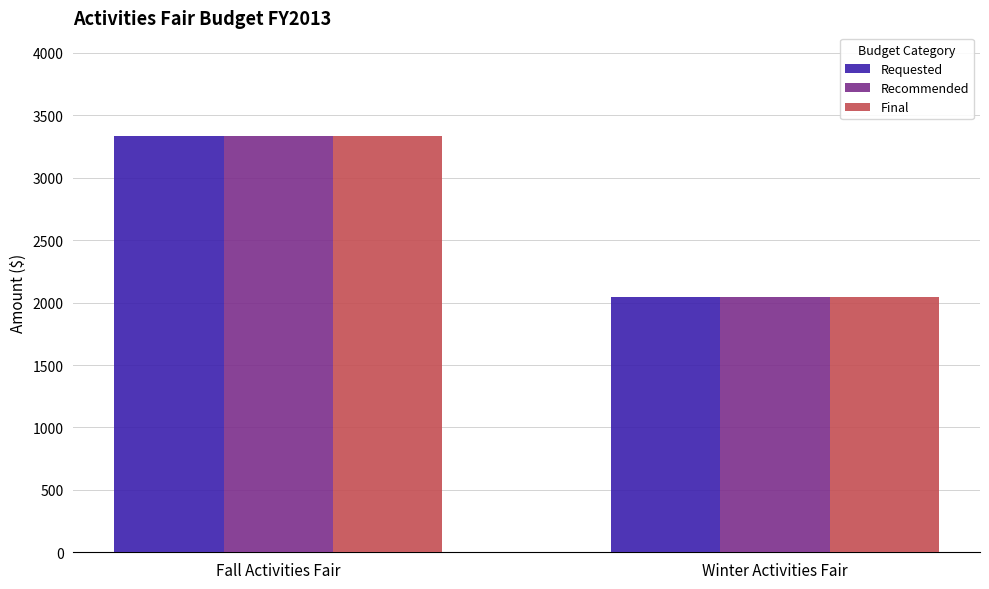

What position from the left is Winter Activities Fair?

2